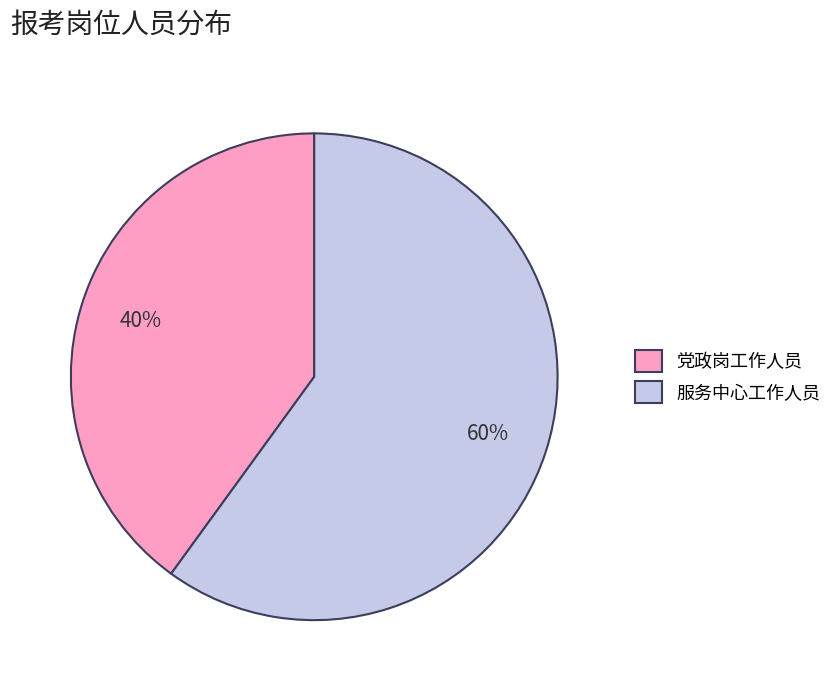

Combined, do 党政岗工作人员 and 服务中心工作人员 account for over 50%?

Yes